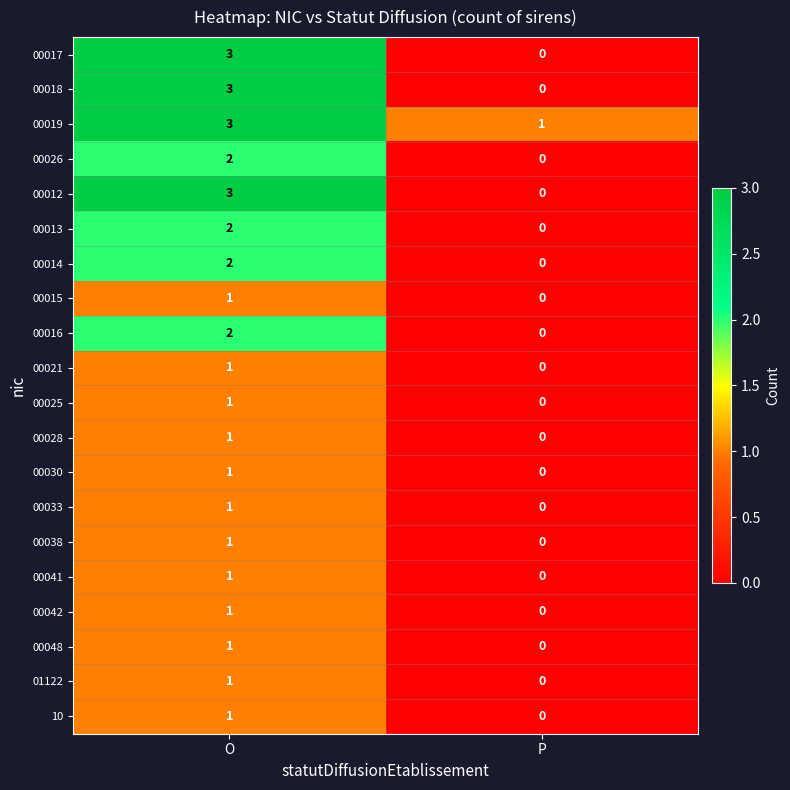

The 00017 series shows 3 at O. True or false?

True